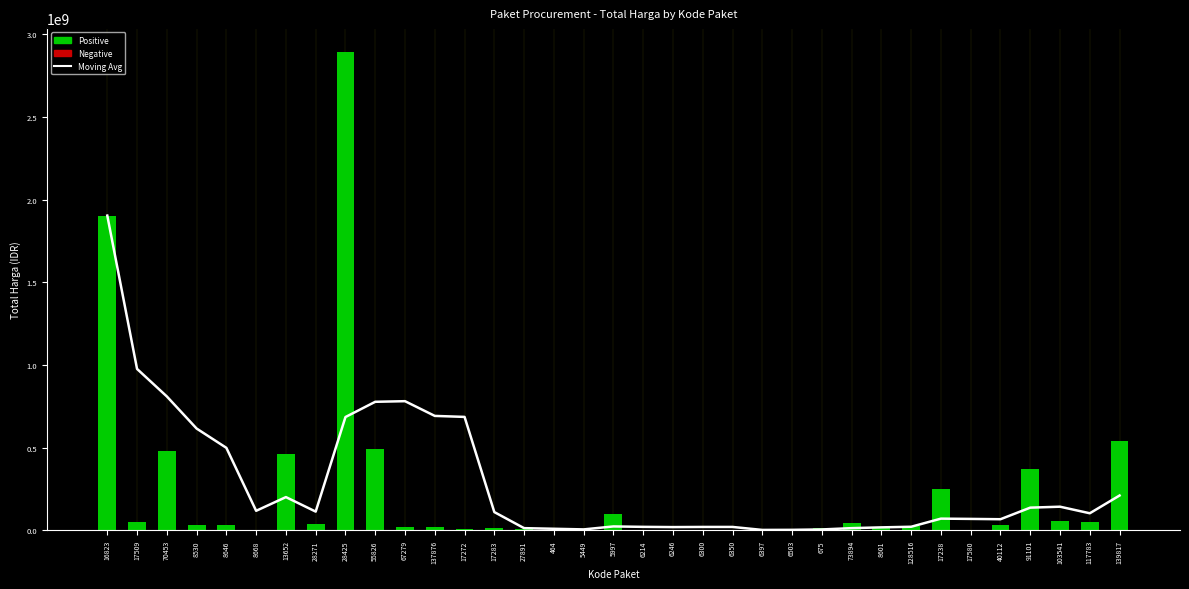

Count the number of data series in this chart.

2